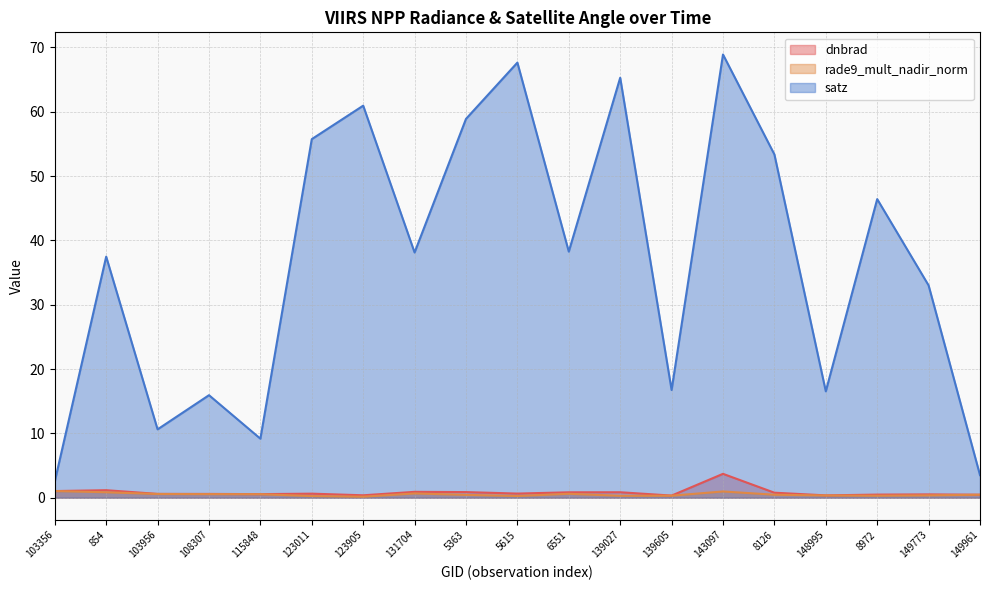

The value of satz at 148995 is 16.5. True or false?

True